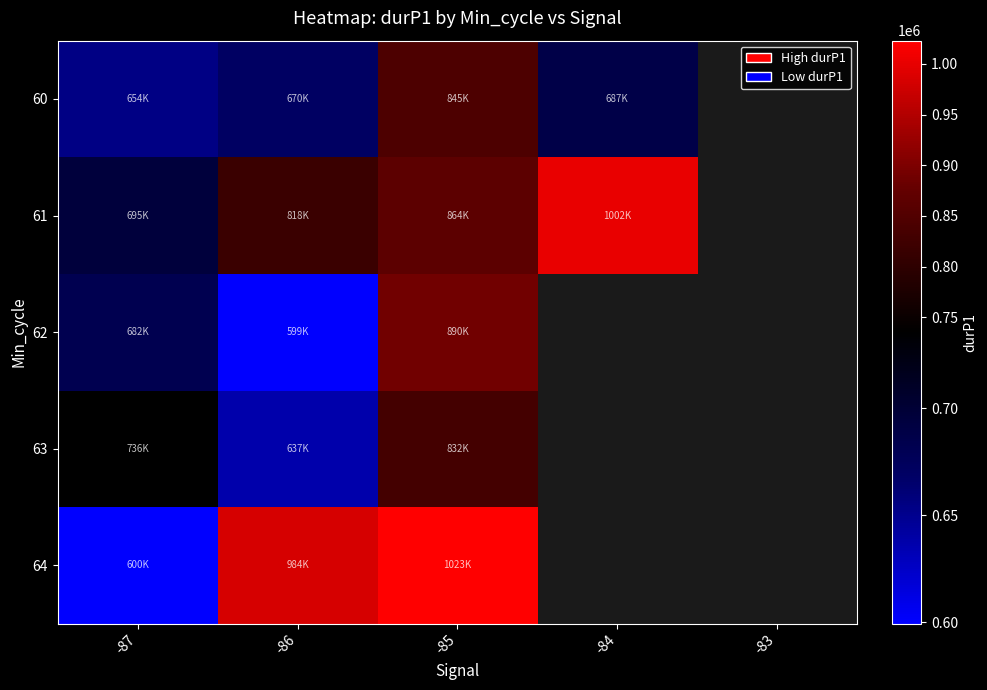

At which category is the sum across all series the highest?

-85